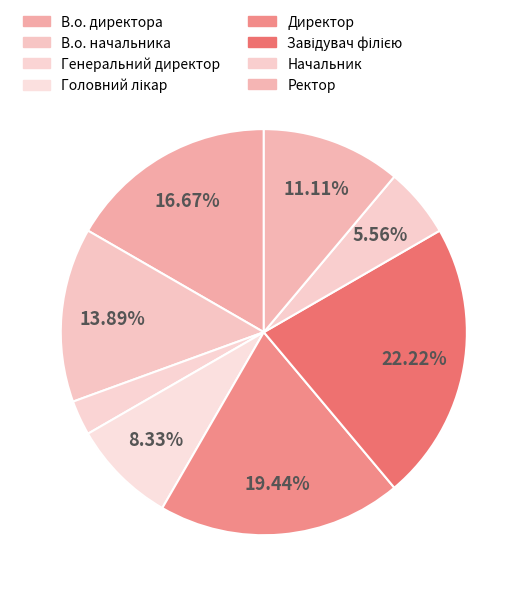

To the nearest percent, what is the combined percentage of Генеральний директор and Головний лікар?

11%